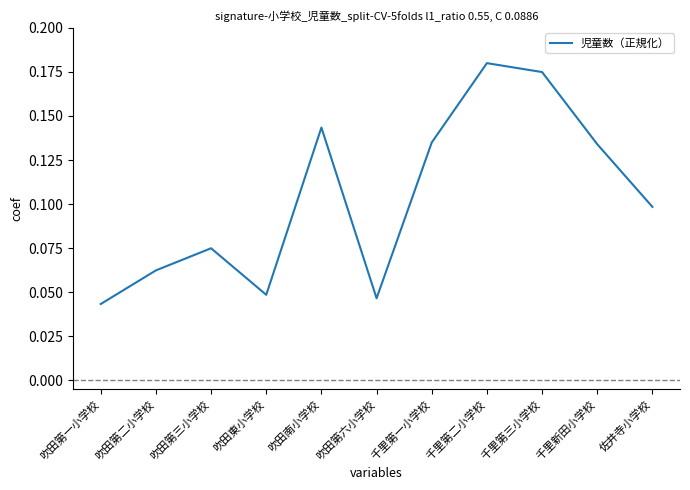

What position from the left is 吹田第六小学校?

6